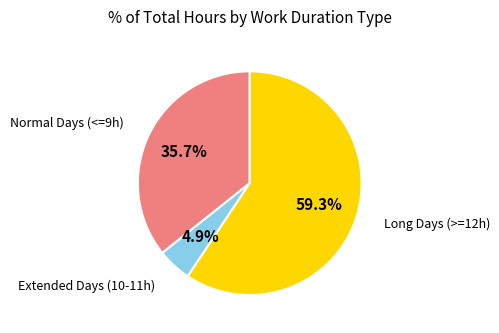

To the nearest percent, what is the average slice percentage?

33%